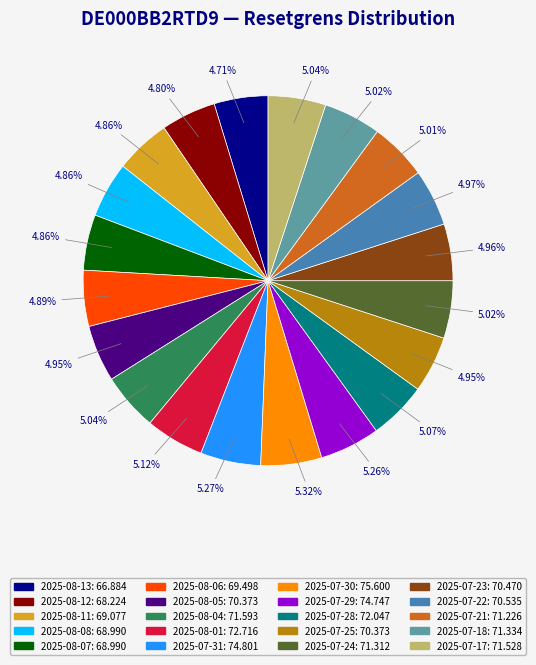

Does 2025-07-29 account for over 50% of the chart?

No